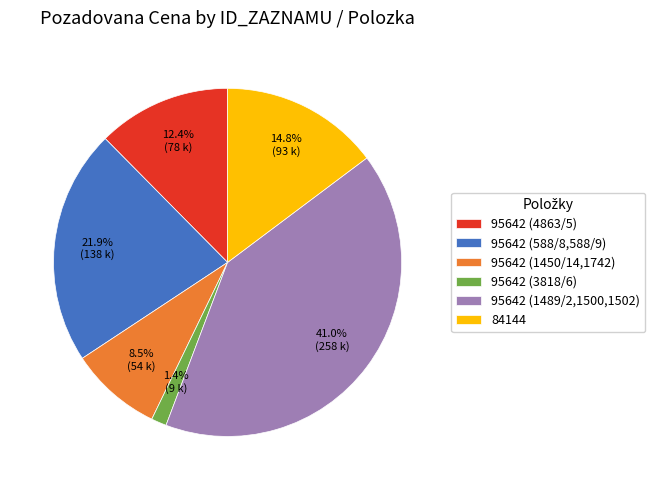

Which category has the smallest portion of the pie?

95642 (3818/6)